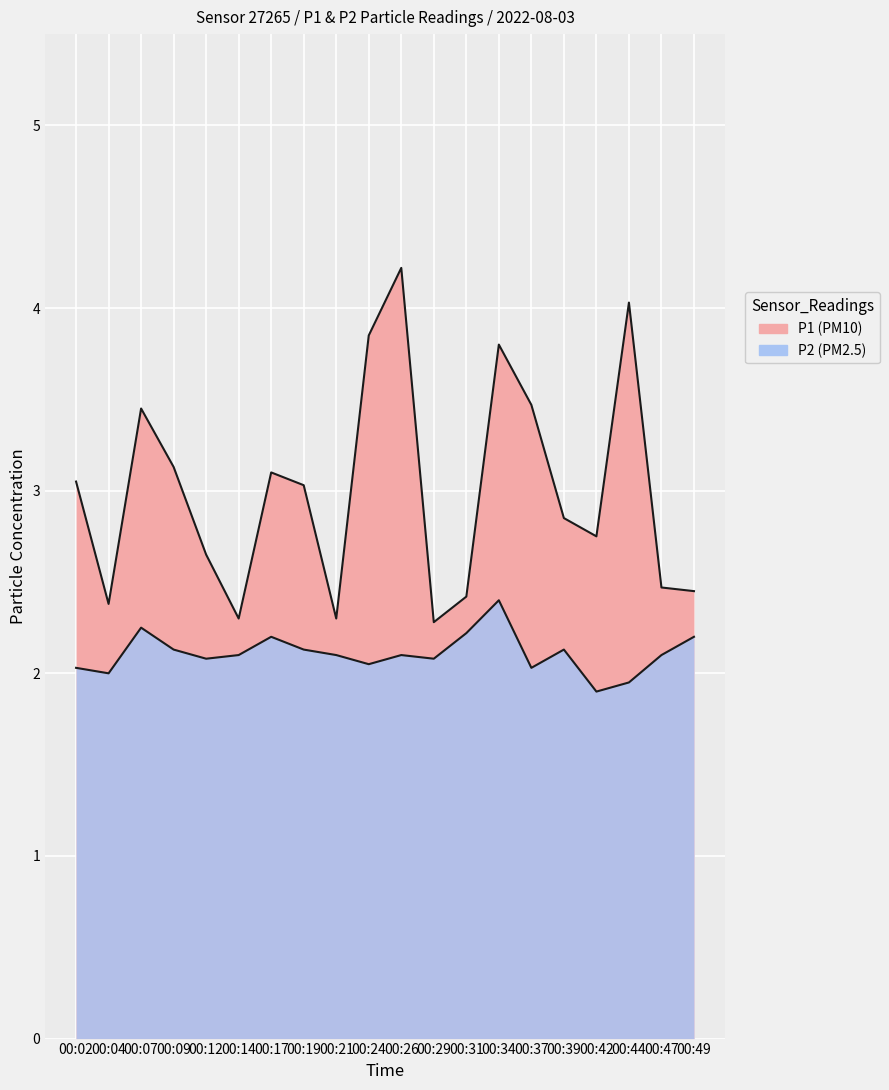

What are all the series names shown in the legend?

P1, P2